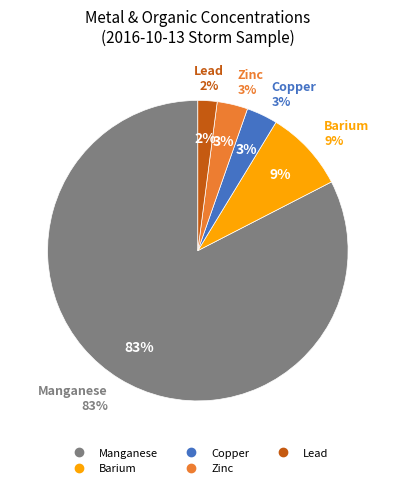

What is the largest slice in the pie chart?

Manganese